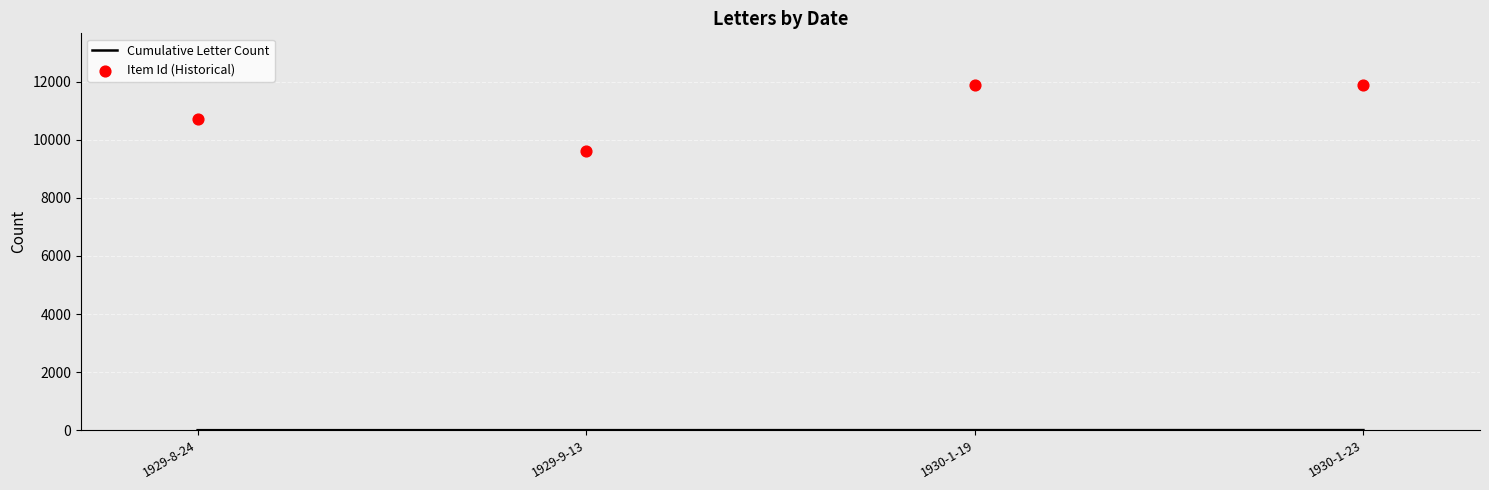

What are all the series names shown in the legend?

Cumulative Letter Count, Item Id (Historical)